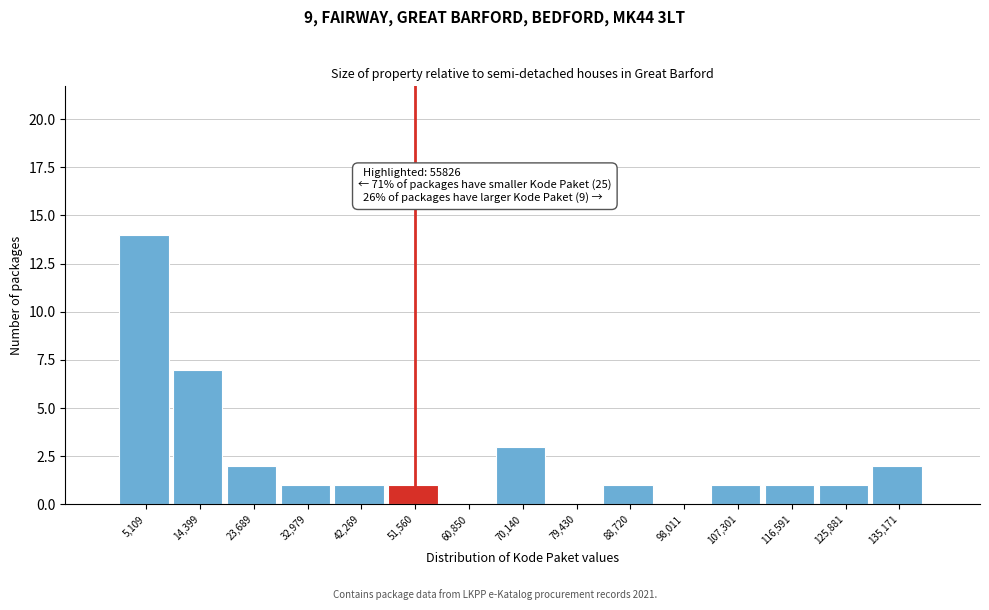

Over which range of the x-axis is the bar tallest?

0 to 10000